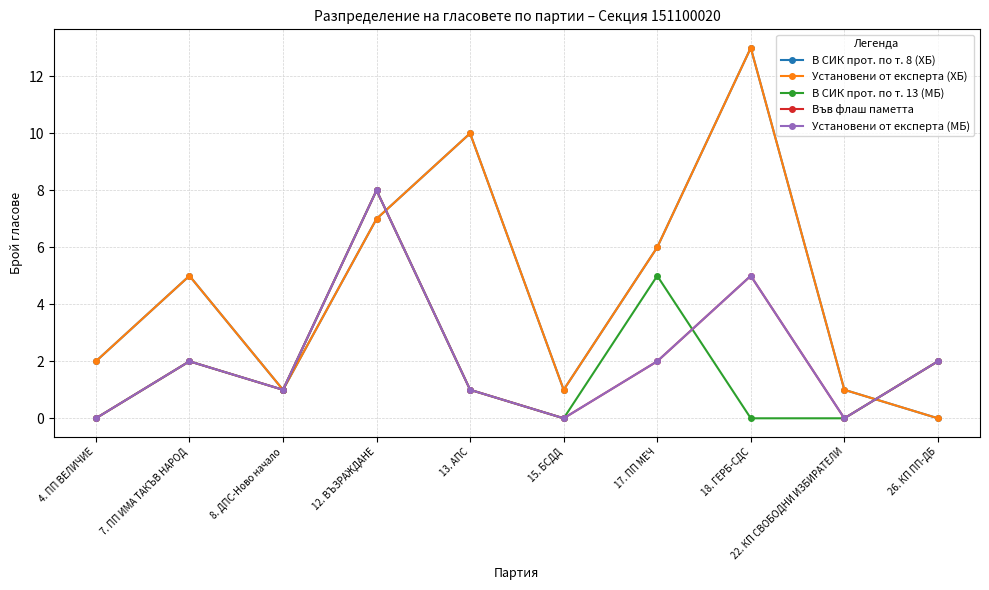

Read the Във флаш паметта value at 13. АПС.

1